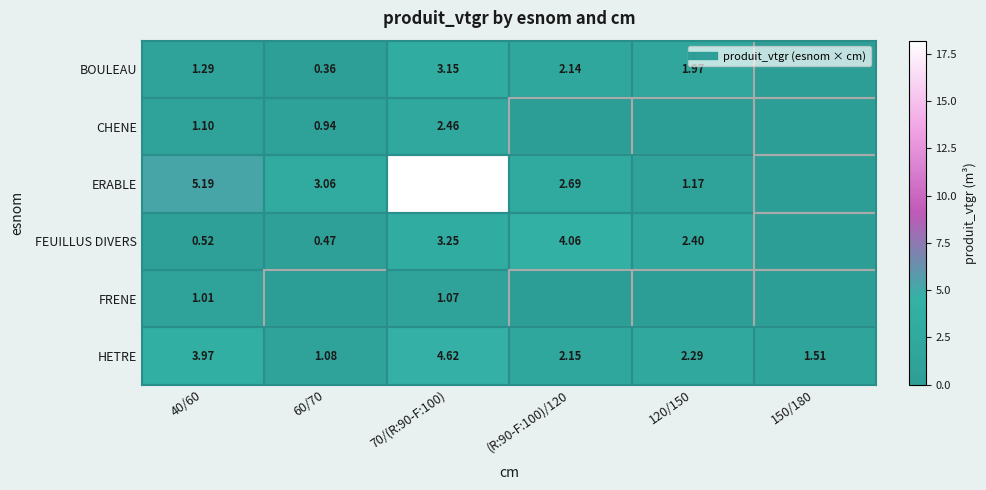

How many data points does each series have?

6